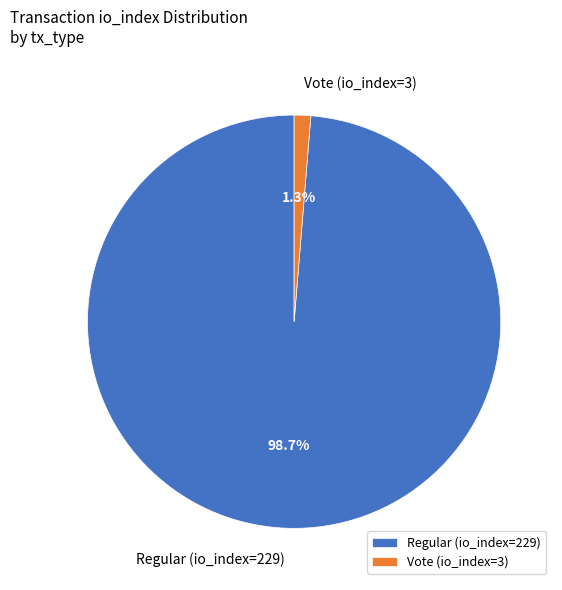

How many segments does this pie chart have?

2